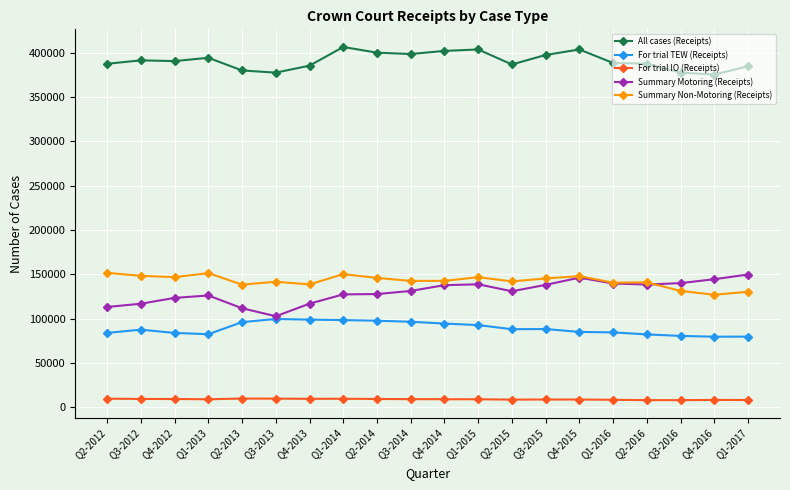

What is the maximum value for All cases (Receipts)?

406482